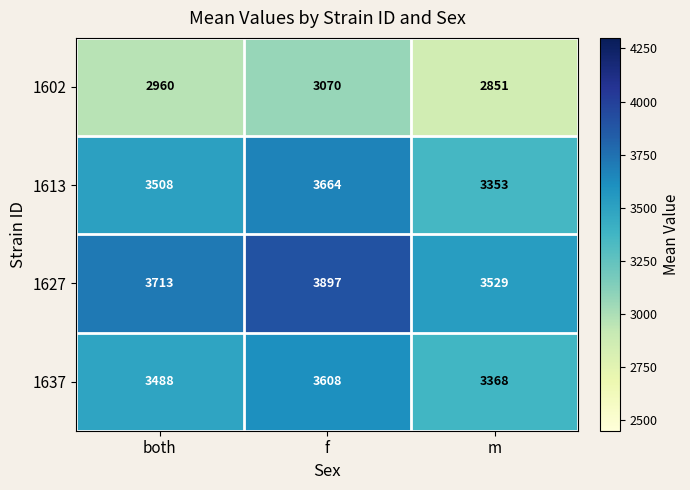

Reading right to left, transcribe all the data shown in this chart.

1602: 2851	3070	2960
1613: 3353	3664	3508
1627: 3529	3897	3713
1637: 3368	3608	3488